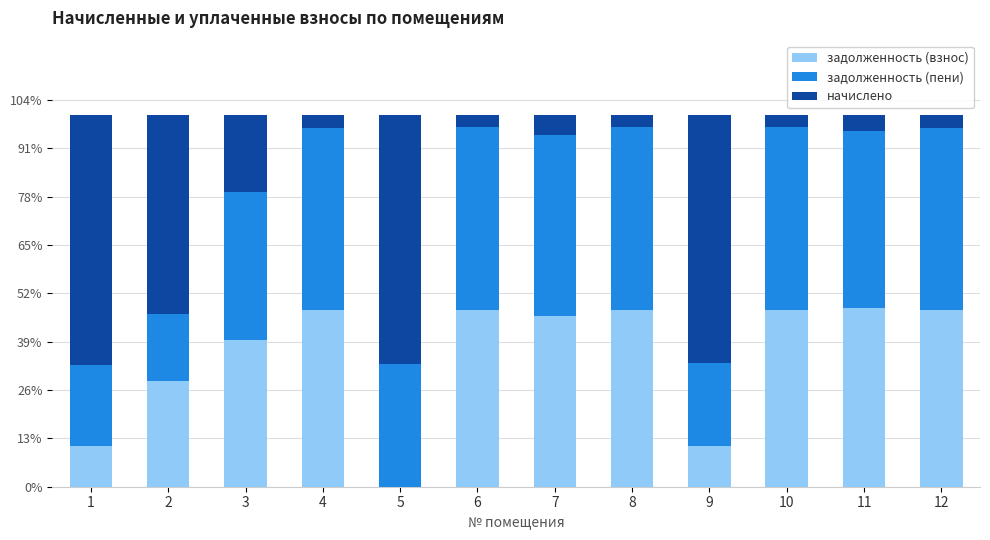

What is the sum of the задолженность (взнос) values at 9 and 1?

21.8